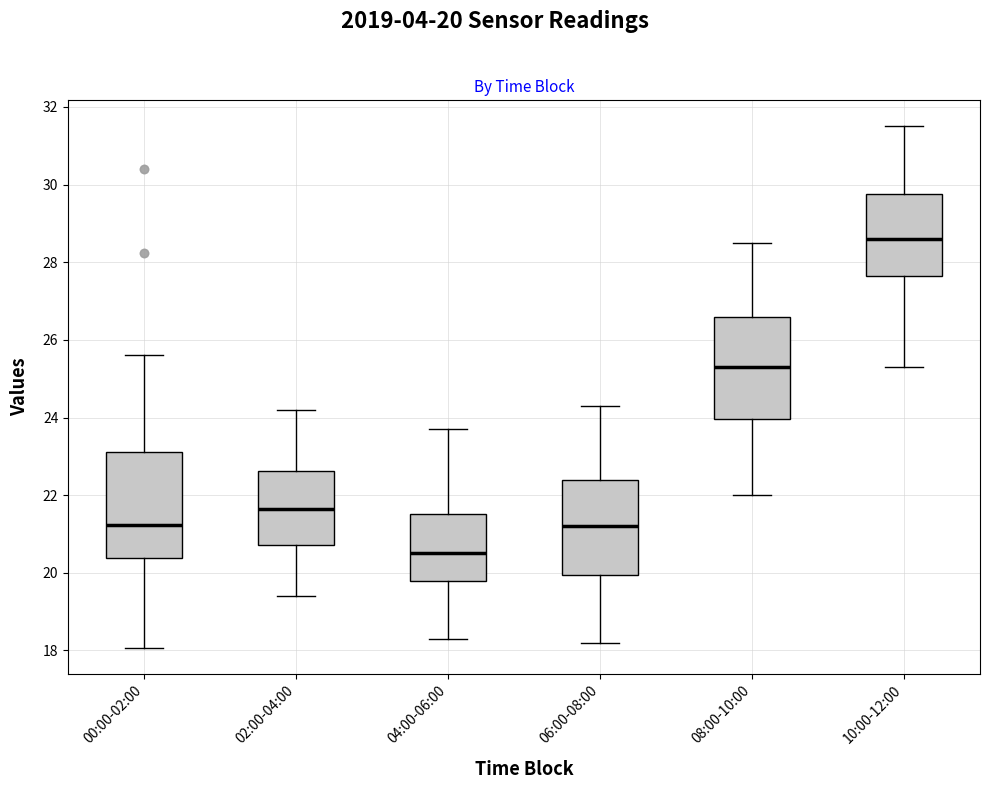

Which box has the lowest median line?

04:00-06:00